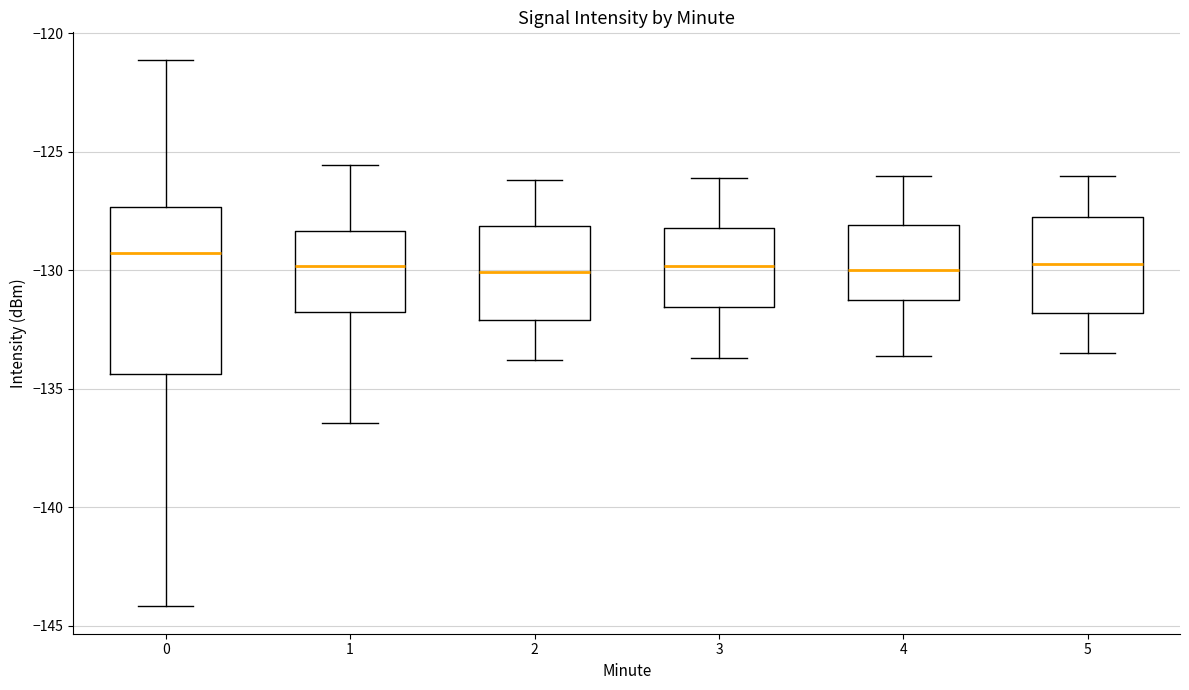

Reading left to right, read every box against the y-axis: the position of its median line, the range the box covers, and the ends of its whiskers. The values are not printed on the chart, so give them approximately, as read against the axis.

0: median -129.5, box -134.5 to -127.5, whiskers -144.0 to -121.0
1: median -130.0, box -131.5 to -128.5, whiskers -136.5 to -125.5
2: median -130.0, box -132.0 to -128.0, whiskers -134.0 to -126.0
3: median -130.0, box -131.5 to -128.0, whiskers -133.5 to -126.0
4: median -130.0, box -131.0 to -128.0, whiskers -133.5 to -126.0
5: median -129.5, box -132.0 to -127.5, whiskers -133.5 to -126.0